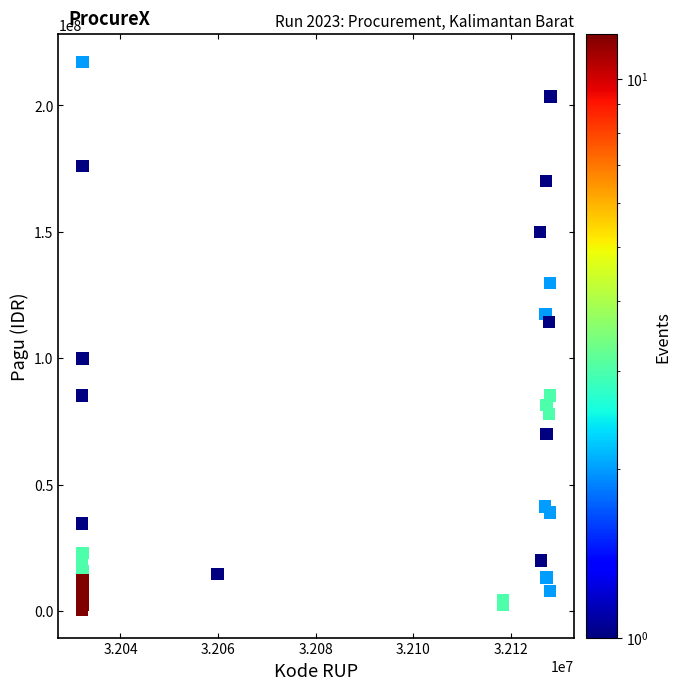

What Y value in the scatter plot is closest to 108830000?

114296000